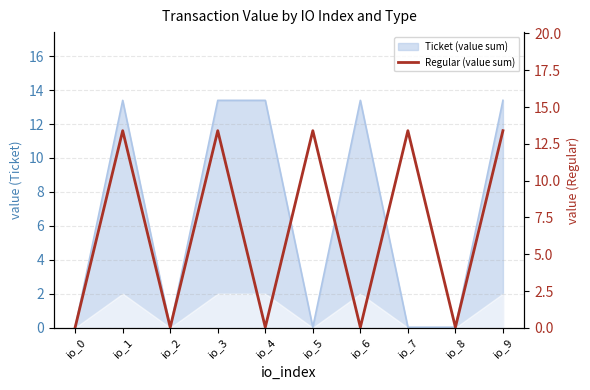

What is the difference between the maximum and minimum values?

13.4